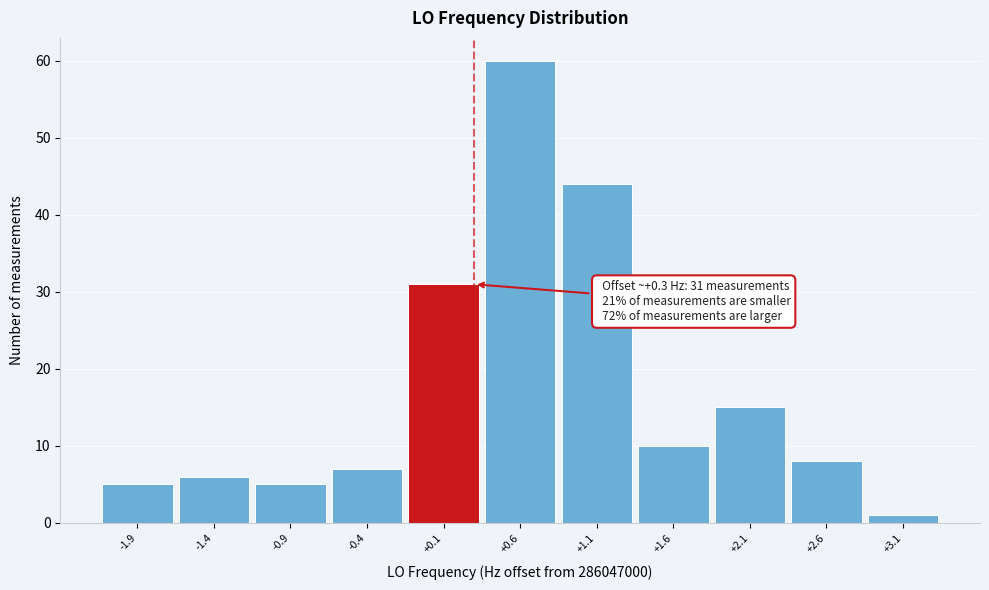

Over which range of the x-axis is the bar tallest?

0.35 to 0.85